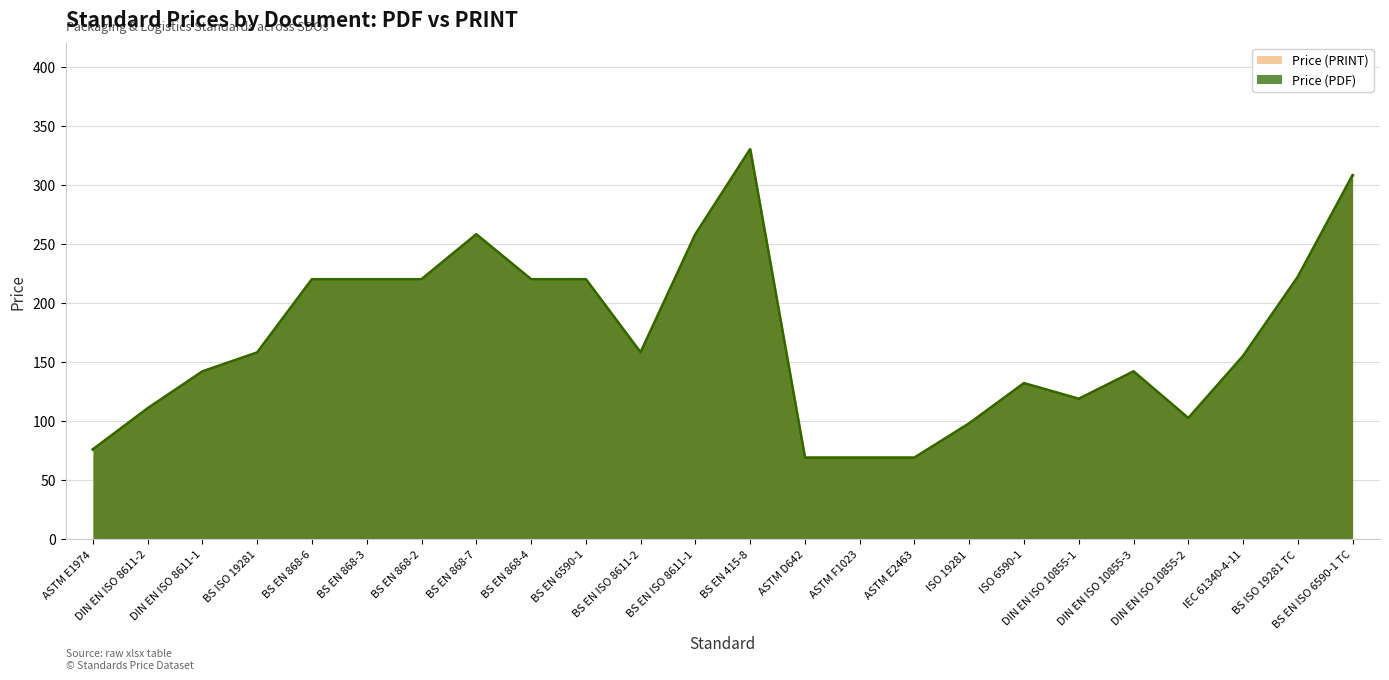

True or false: Price (PRINT) and Price (PDF) intersect in this chart.

False